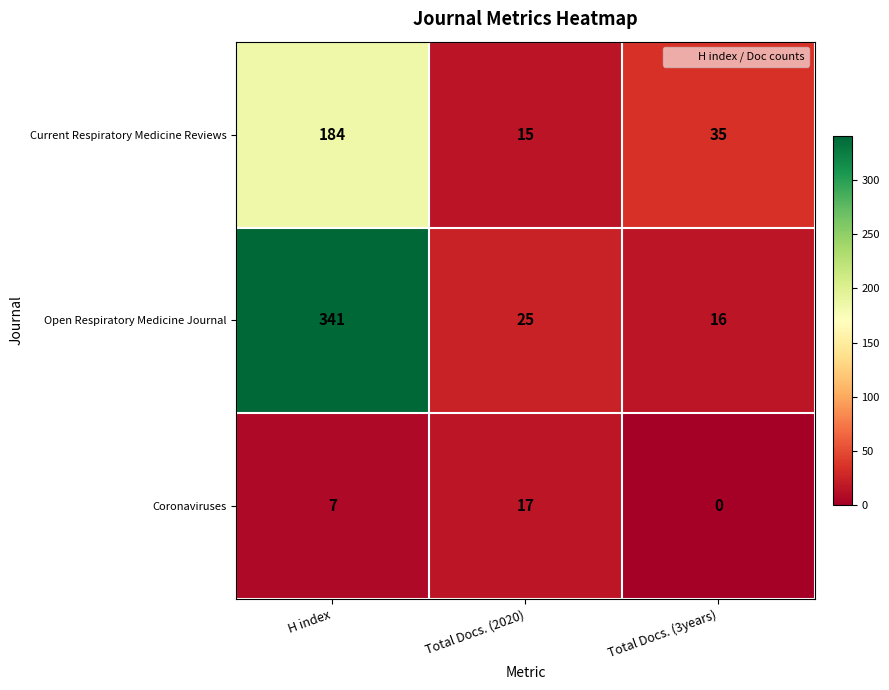

Is it true that Open Respiratory Medicine Journal equals 89 at H index?

False